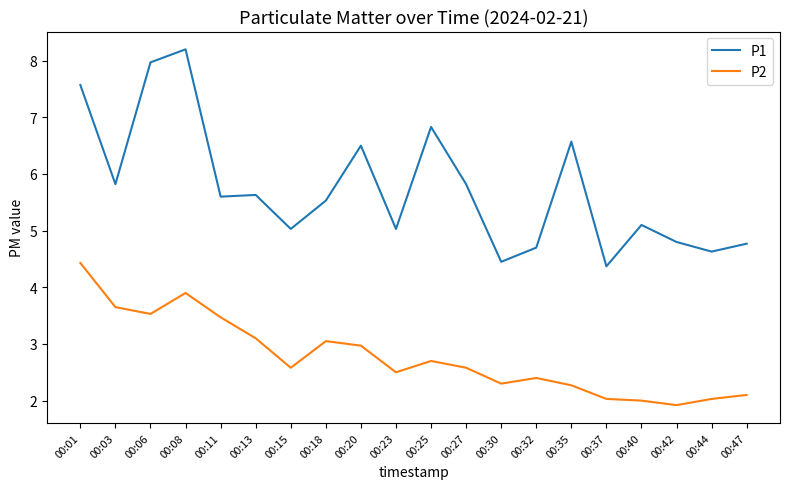

Rank the series by their average value, from highest to lowest.

P1, P2